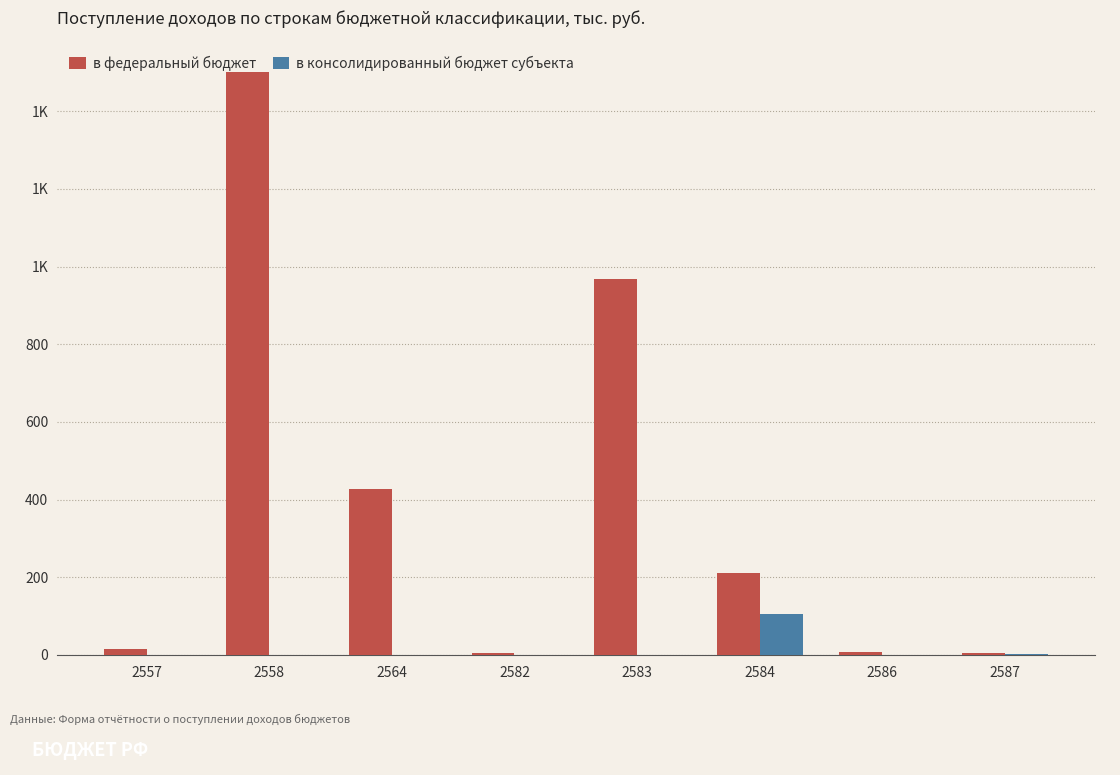

Are the bars horizontal?

No